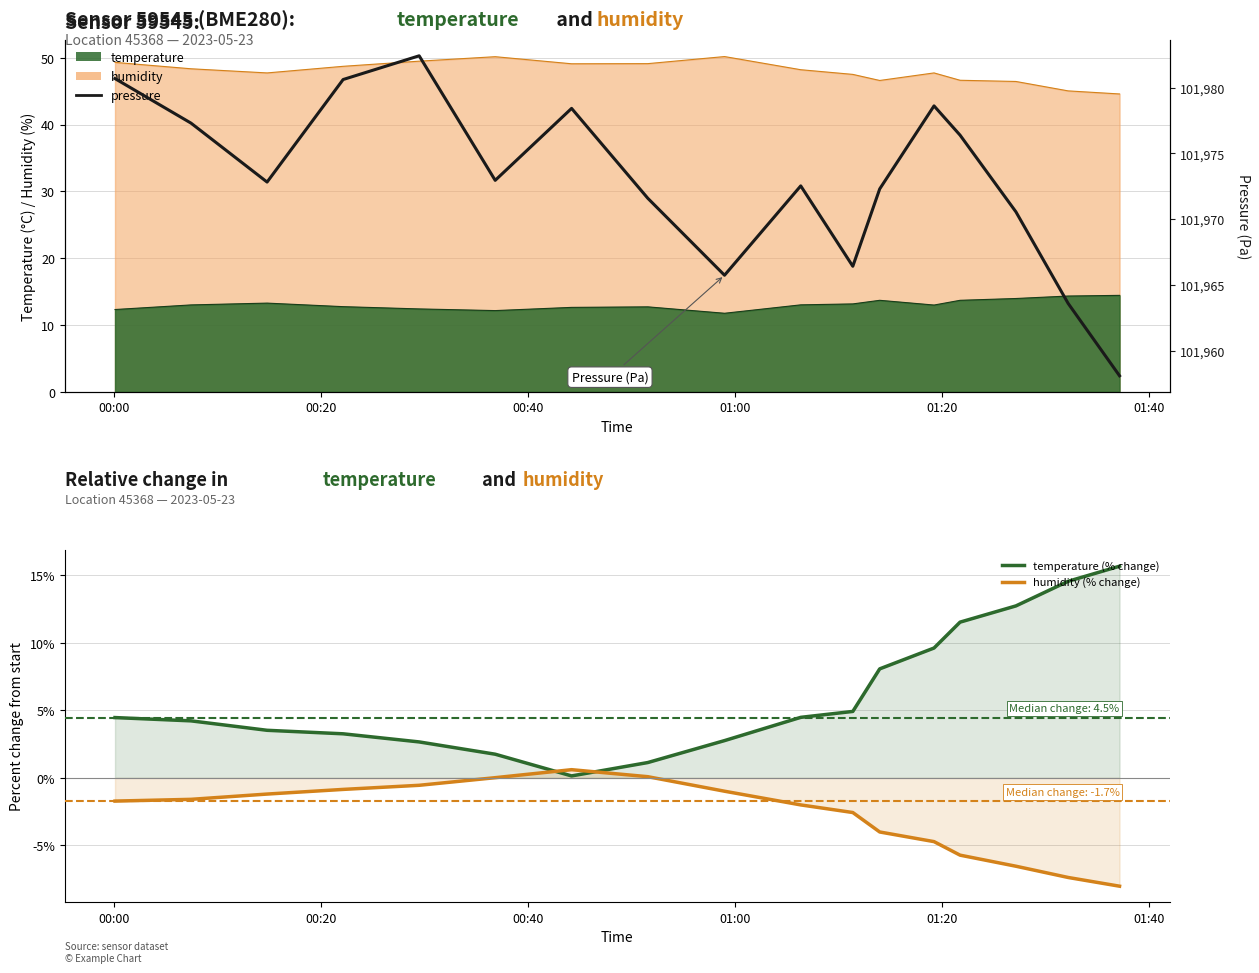

True or false: pressure and temperature (% change) cross at least once.

False